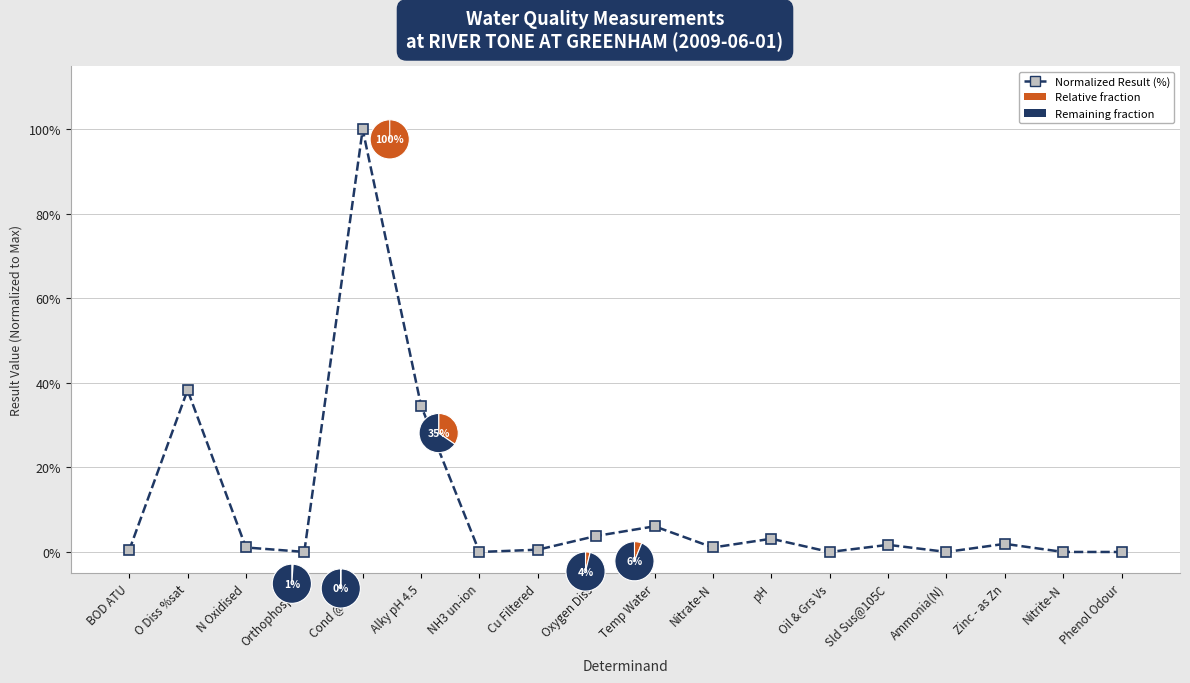

List the labels in order of value, smallest first.

Oil & Grs Vs, Phenol Odour, NH3 un-ion, Nitrite-N, Ammonia(N), Orthophospht, BOD ATU, Cu Filtered, Nitrate-N, N Oxidised, Sld Sus@105C, Zinc - as Zn, pH, Oxygen Diss, Temp Water, Alky pH 4.5, O Diss %sat, Cond @ 25C